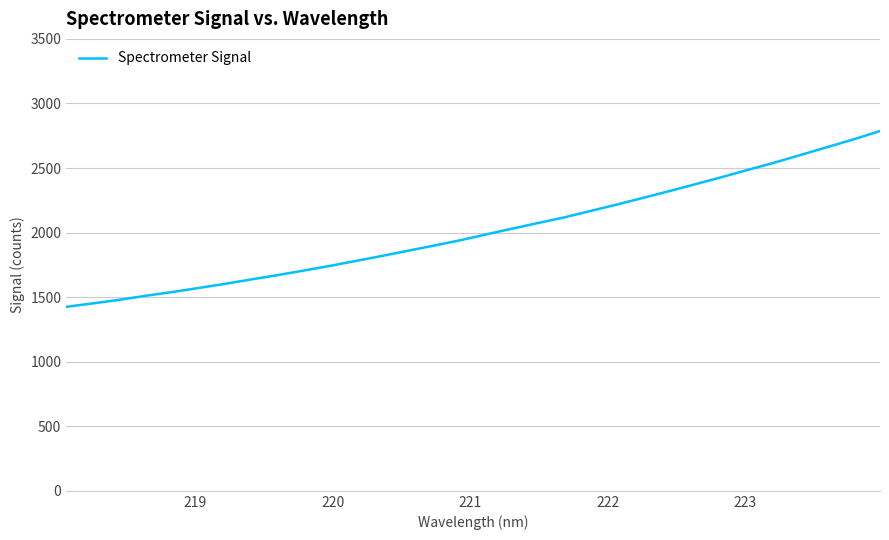

Does the chart have visible grid lines?

Yes